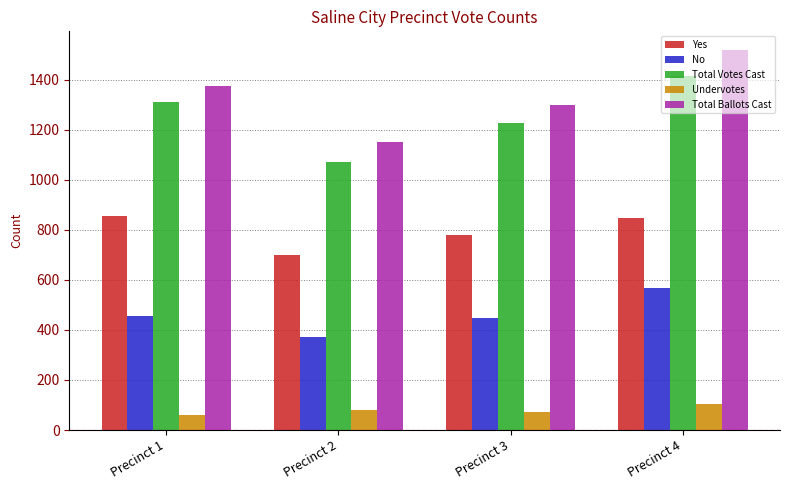

Which series has the largest total across all categories?

Total Ballots Cast